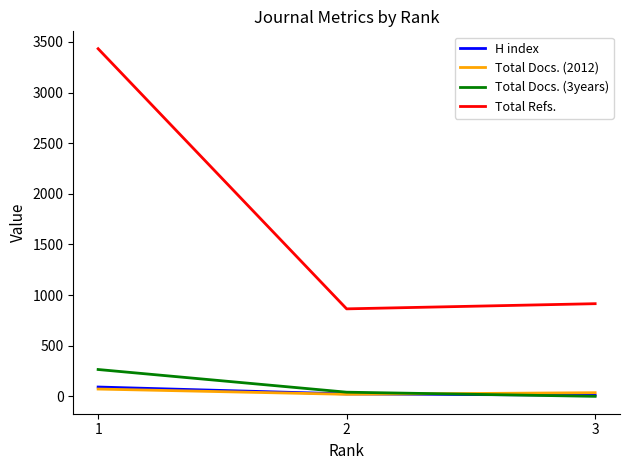

How many H index values are between 11 and 92?

3